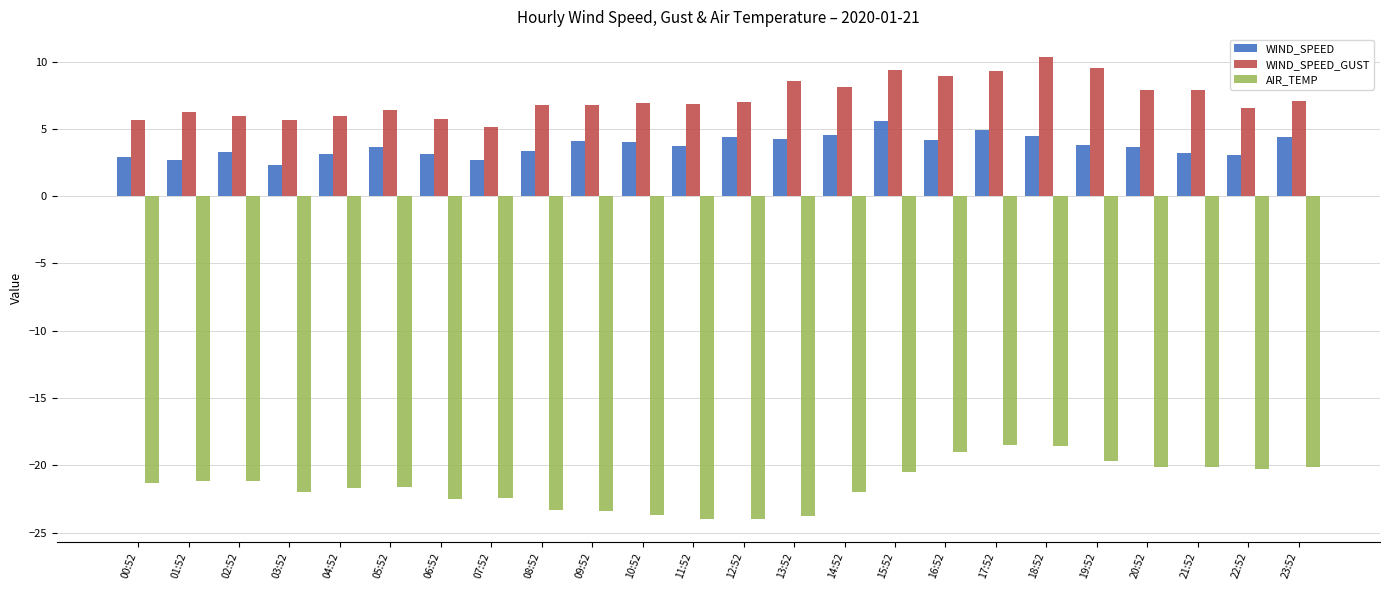

What are all the series names shown in the legend?

WIND_SPEED, WIND_SPEED_GUST, AIR_TEMP